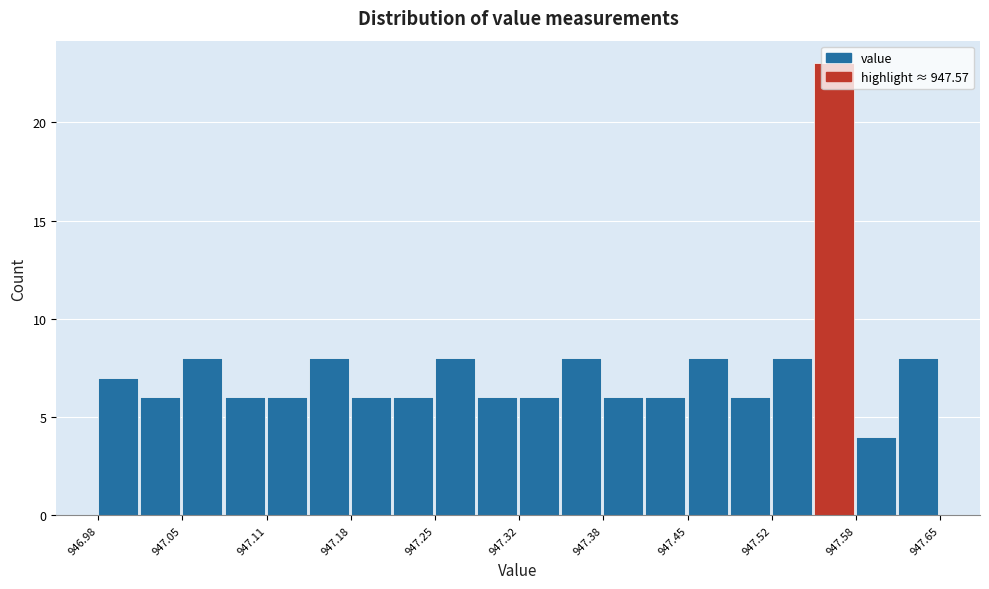

Read against the x-axis, roughly where is the centre of the tallest bar?

947.57